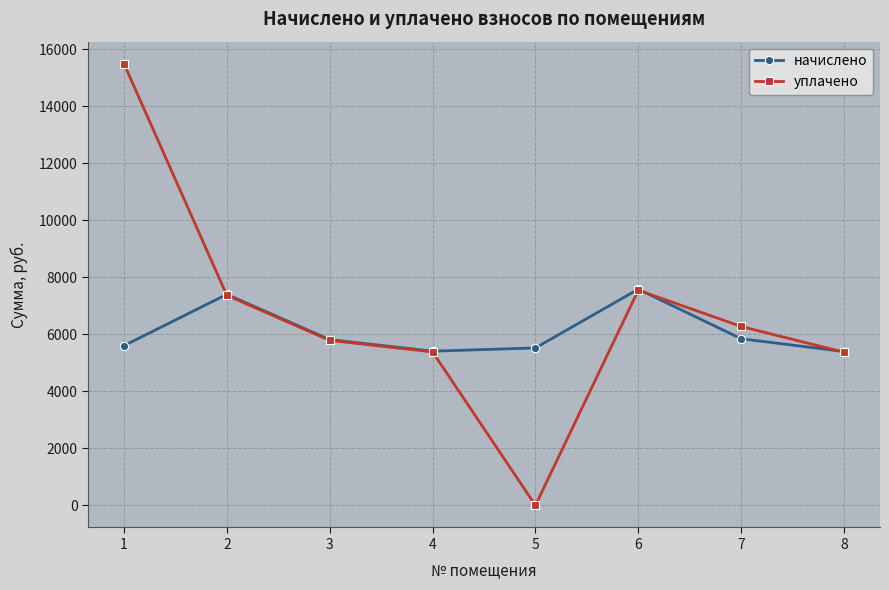

How many interior local valleys does the уплачено series have?

1